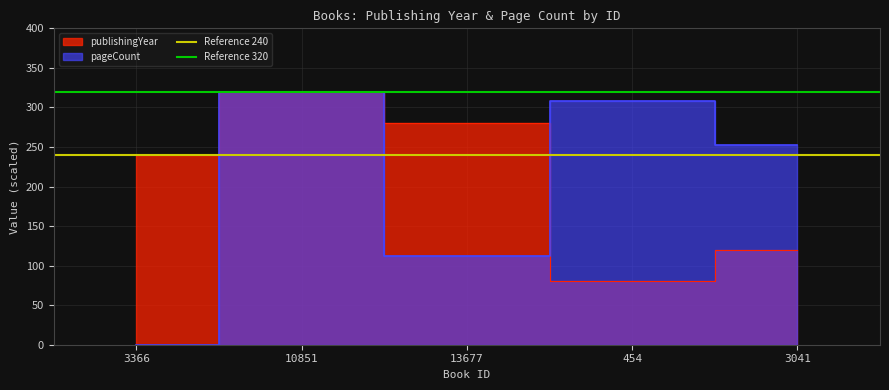

What is the value of the Reference 320 point at the 1st from the left?

320